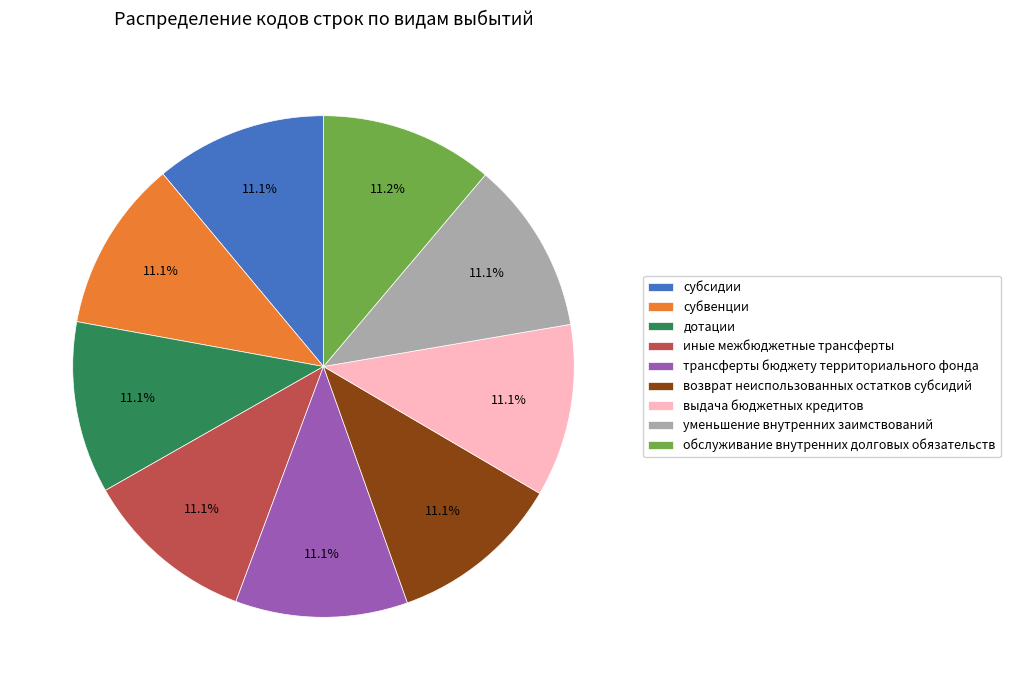

To the nearest percent, what portion does возврат неиспользованных остатков субсидий represent?

11%